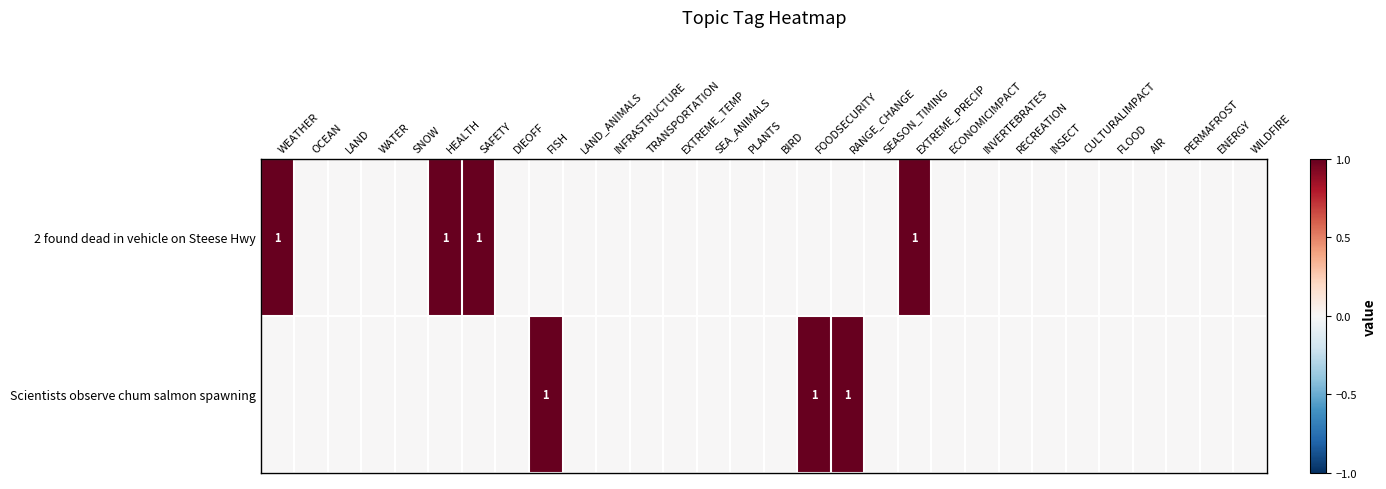

Read the 2 found dead in vehicle on Steese Hwy value at EXTREME_PRECIP.

1